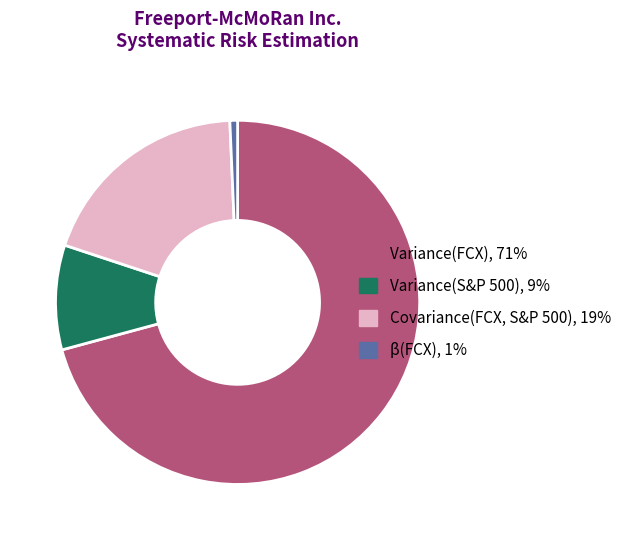

Rank the categories by value from lowest to highest.

β(FCX), Variance(S&P 500), Covariance(FCX, S&P 500), Variance(FCX)